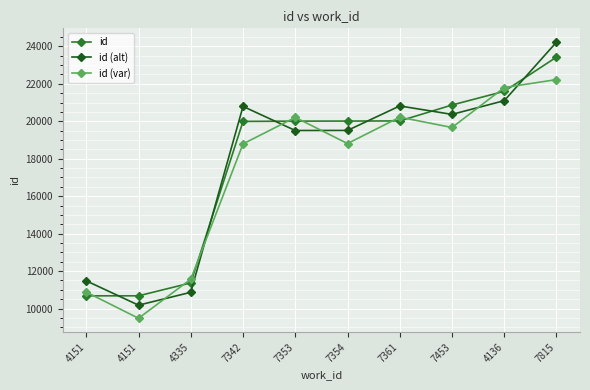

Which series has the largest total across all categories?

id (alt)